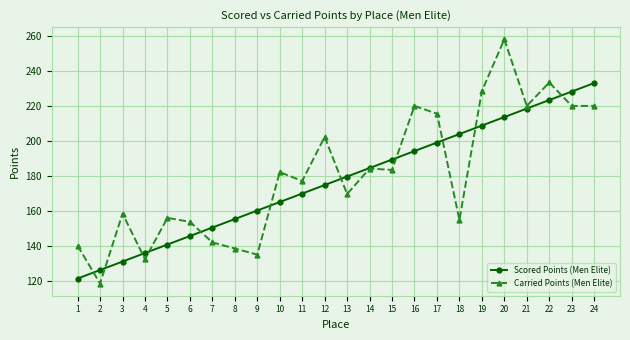

What is the value of the Scored Points (Men Elite) point at the 22nd from the left?

223.3